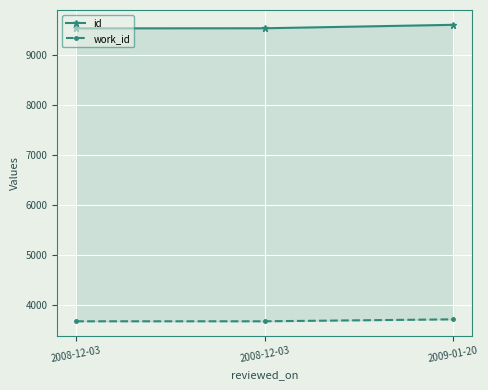

What is the value of the work_id point at the 2nd from the left?

3680